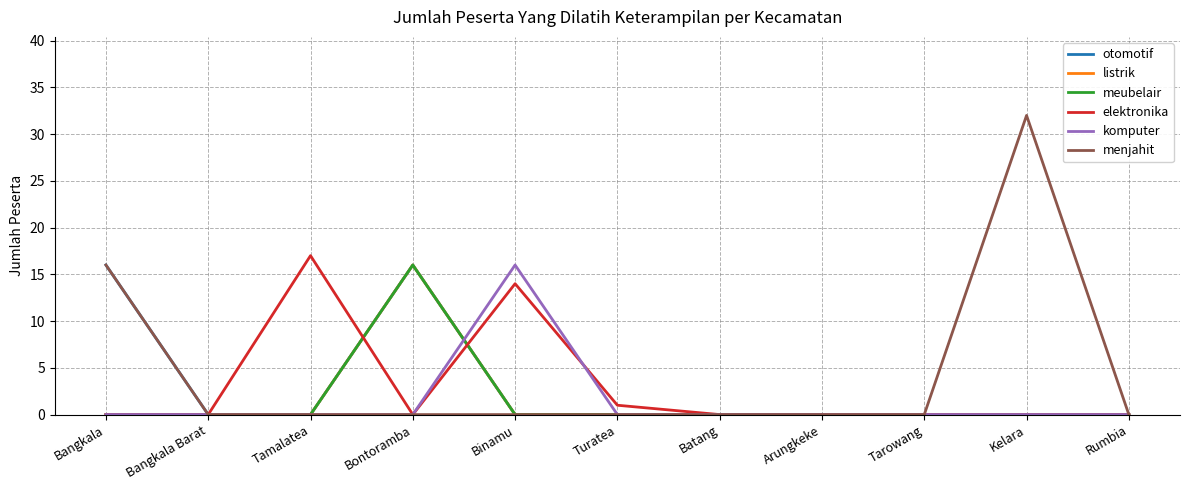

Which series has the largest range (max minus min)?

menjahit